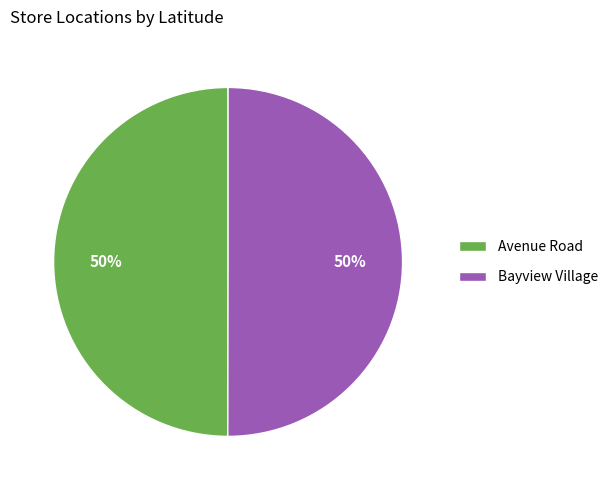

How many segments does this pie chart have?

2